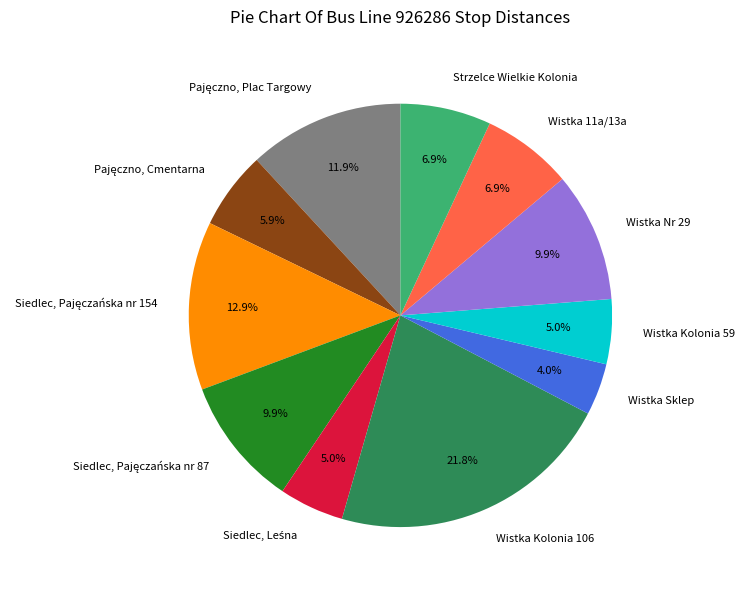

Is there any slice that represents more than half of the pie?

No